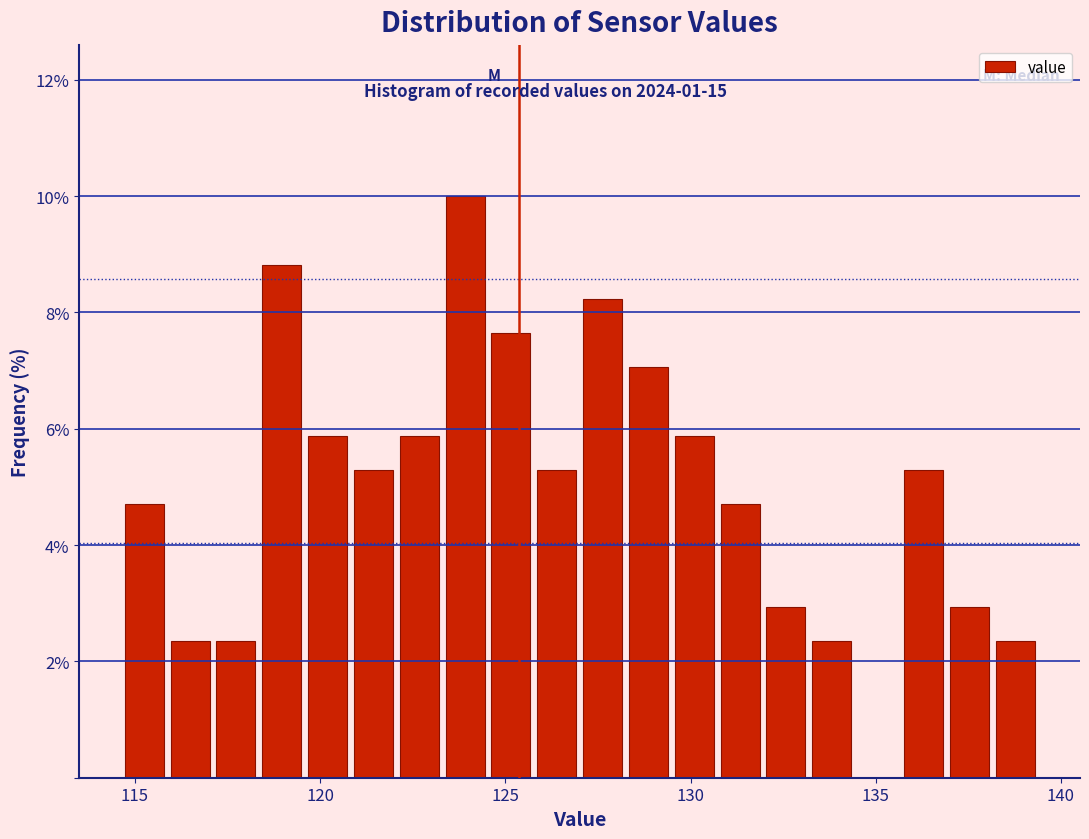

Around what value on the x-axis is the tallest bar? Give the approximate position of its centre, as read against the axis.

124.0